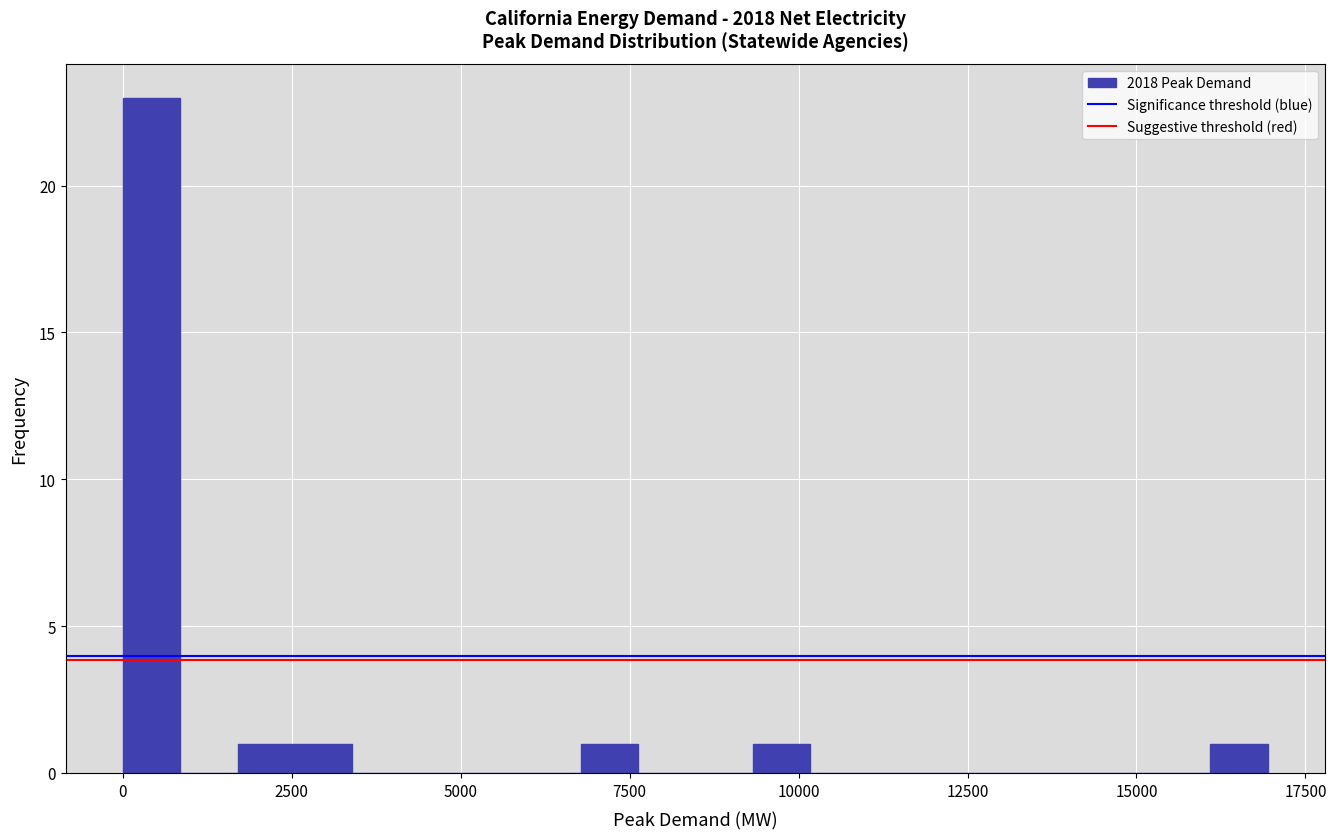

Around what value on the x-axis is the tallest bar? Give the approximate position of its centre, as read against the axis.

500